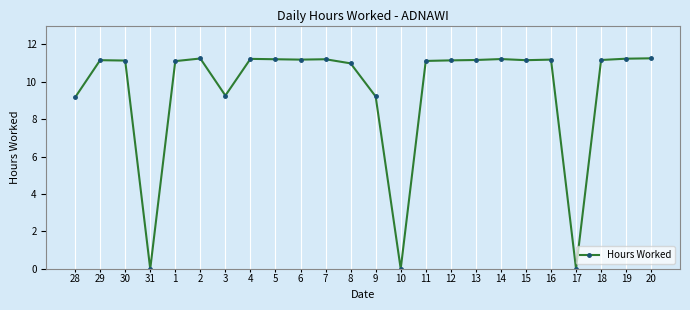

True or false: there are more than 0 points higher than both neighbors.

True